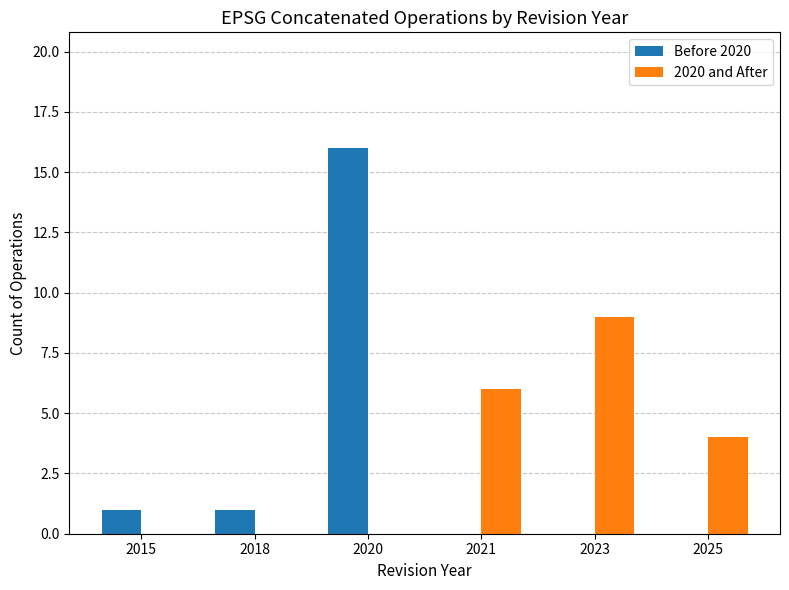

Between 2018 and 2023, which series saw the biggest shift?

2020 and After